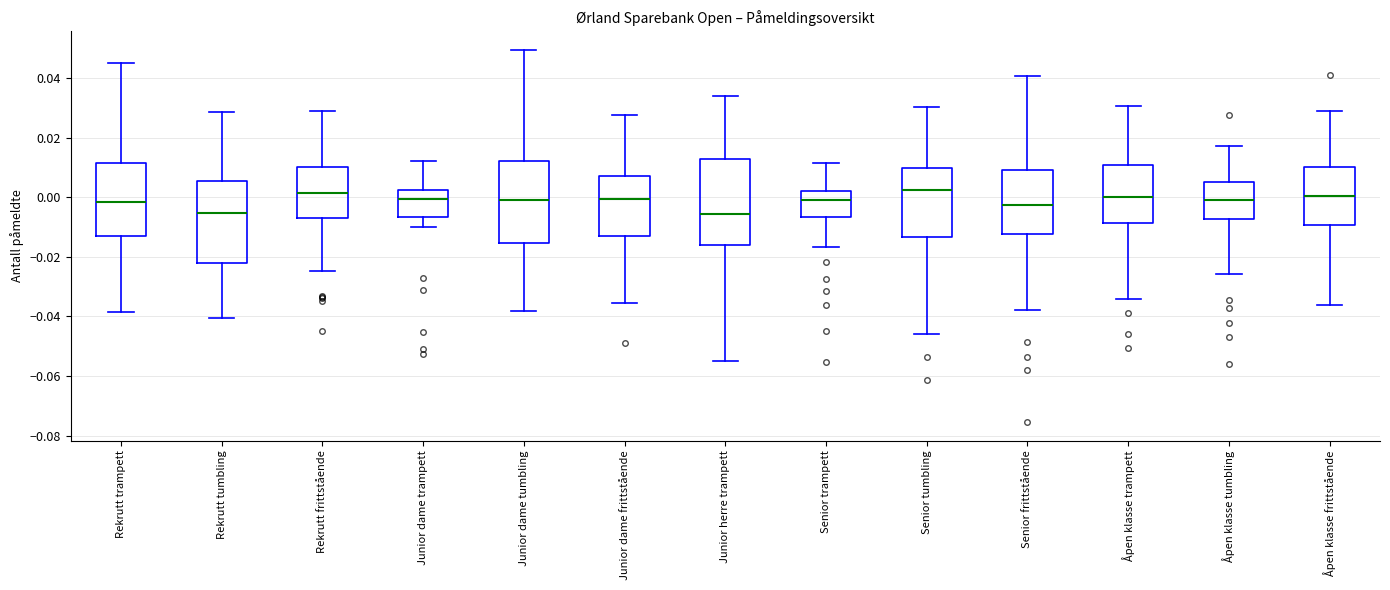

Reading left to right, transcribe this box plot: for each box, give where its median line is, the range the box spans, and where its two whiskers end, as read against the y-axis. The values are not printed on the chart, so give them approximately, as read against the axis.

Rekrutt trampett: median -0.002, box -0.014 to 0.012, whiskers -0.038 to 0.046
Rekrutt tumbling: median -0.006, box -0.022 to 0.006, whiskers -0.040 to 0.028
Rekrutt frittstående: median 0.002, box -0.008 to 0.010, whiskers -0.024 to 0.028
Junior dame trampett: median 0.000, box -0.006 to 0.002, whiskers -0.010 to 0.012
Junior dame tumbling: median 0.000, box -0.016 to 0.012, whiskers -0.038 to 0.050
Junior dame frittstående: median 0.000, box -0.012 to 0.008, whiskers -0.036 to 0.028
Junior herre trampett: median -0.006, box -0.016 to 0.012, whiskers -0.056 to 0.034
Senior trampett: median 0.000, box -0.006 to 0.002, whiskers -0.016 to 0.012
Senior tumbling: median 0.002, box -0.014 to 0.010, whiskers -0.046 to 0.030
Senior frittstående: median -0.002, box -0.012 to 0.008, whiskers -0.038 to 0.040
Åpen klasse trampett: median 0.000, box -0.008 to 0.010, whiskers -0.034 to 0.030
Åpen klasse tumbling: median -0.002, box -0.008 to 0.006, whiskers -0.026 to 0.018
Åpen klasse frittstående: median 0.000, box -0.010 to 0.010, whiskers -0.036 to 0.028